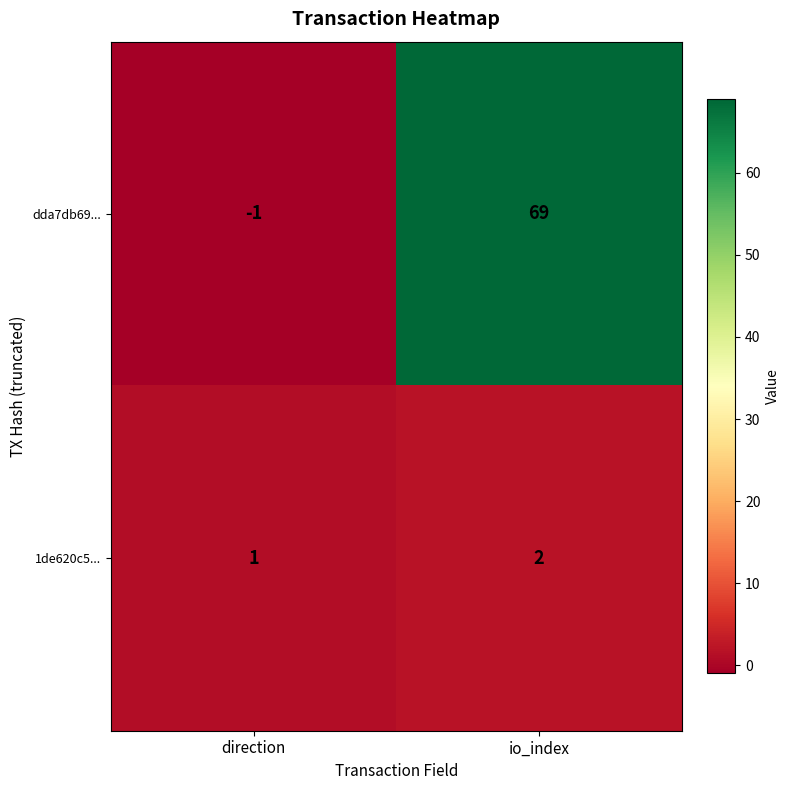

How many values in dda7db69... are above zero?

1